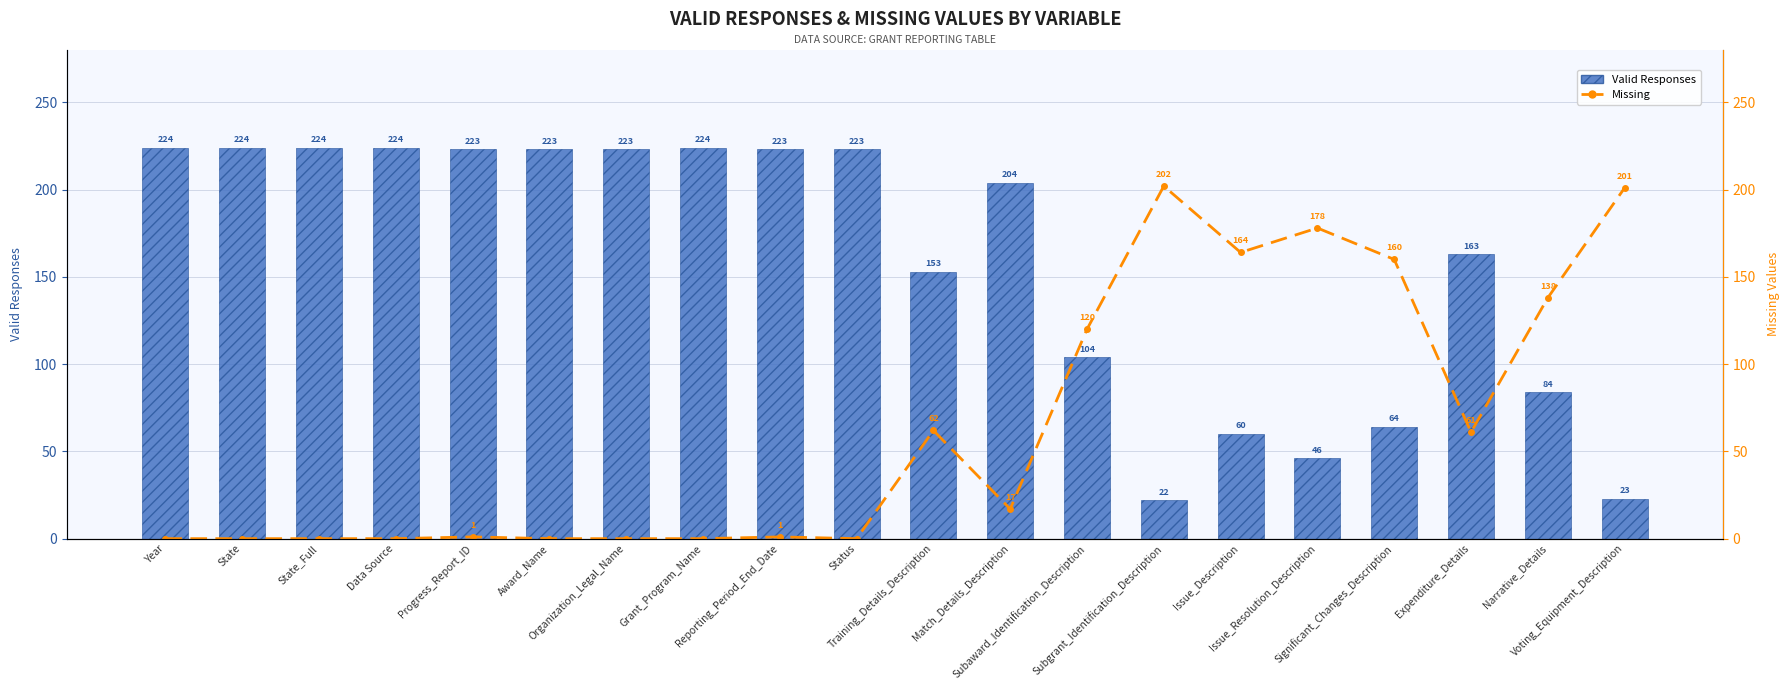

Reading right to left, transcribe all the data shown in this chart.

Valid Responses: Voting_Equipment_Description=23	Narrative_Details=84	Expenditure_Details=163	Significant_Changes_Description=64	Issue_Resolution_Description=46	Issue_Description=60	Subgrant_Identification_Description=22	Subaward_Identification_Description=104	Match_Details_Description=204	Training_Details_Description=153	Status=223	Reporting_Period_End_Date=223	Grant_Program_Name=224	Organization_Legal_Name=223	Award_Name=223	Progress_Report_ID=223	Data Source=224	State_Full=224	State=224	Year=224
Missing: Voting_Equipment_Description=201	Narrative_Details=138	Expenditure_Details=61	Significant_Changes_Description=160	Issue_Resolution_Description=178	Issue_Description=164	Subgrant_Identification_Description=202	Subaward_Identification_Description=120	Match_Details_Description=17	Training_Details_Description=62	Status=0	Reporting_Period_End_Date=1	Grant_Program_Name=0	Organization_Legal_Name=0	Award_Name=0	Progress_Report_ID=1	Data Source=0	State_Full=0	State=0	Year=0